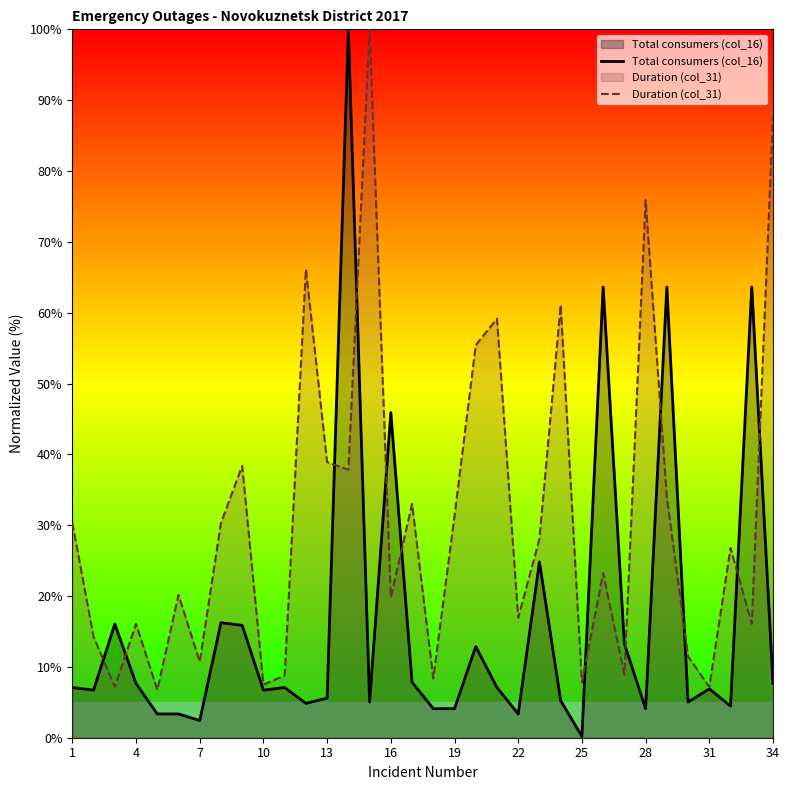

Reading left to right, transcribe all the data shown in this chart.

Total consumers (col_16): 7.1	6.7	16.0	7.6	3.4	3.4	2.4	16.2	15.9	6.7	7.1	4.9	5.6	100.0	5.0	45.9	7.8	4.1	4.1	12.9	7.1	3.4	24.8	5.2	0.2	63.6	13.2	4.1	63.6	5.0	6.9	4.5	63.6	7.6
Duration (col_31): 30.3	14.3	7.2	16.1	6.8	20.2	10.7	30.3	38.4	7.5	8.8	66.1	38.9	37.8	100.0	19.8	33.0	8.4	31.3	55.4	59.2	16.9	28.1	61.1	7.8	23.3	8.9	75.9	34.0	11.5	7.2	26.8	16.1	87.7